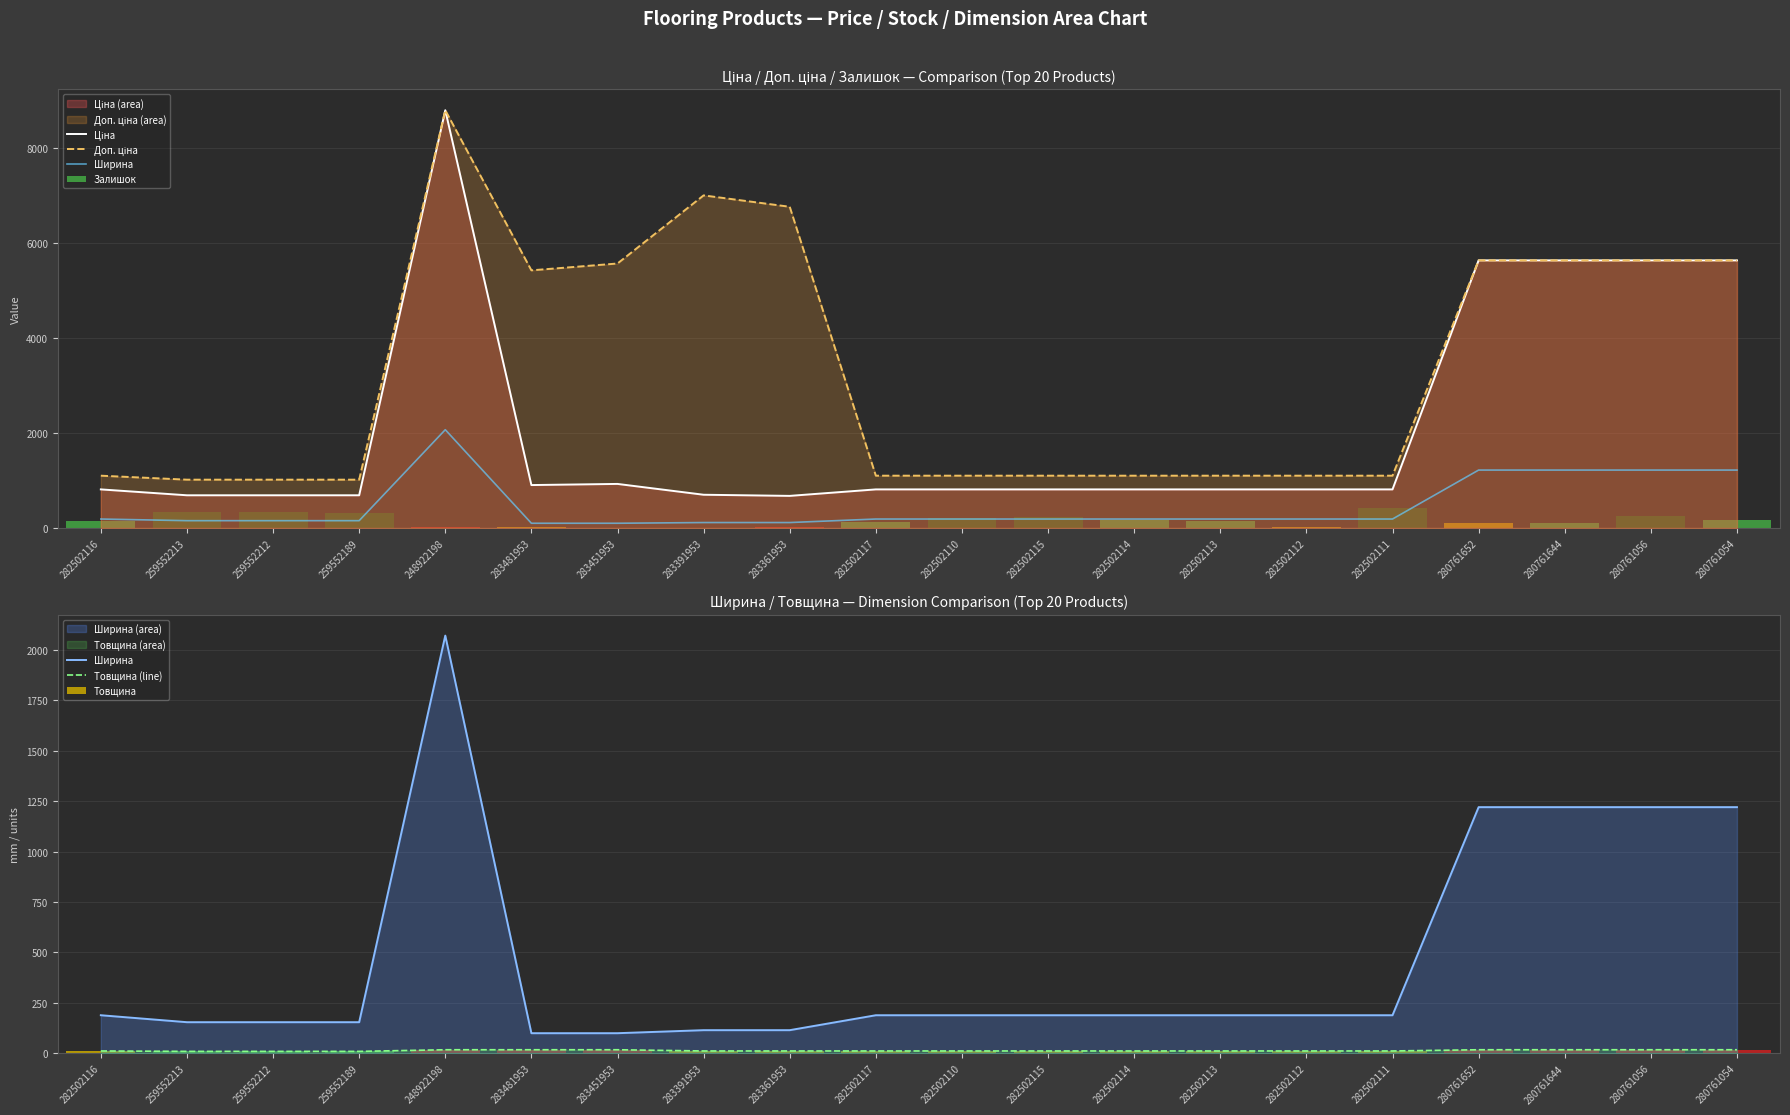

At 259552213, list the series in order from smallest to largest.

Товщина (line), Товщина, Ширина, Залишок, Ціна, Доп. ціна